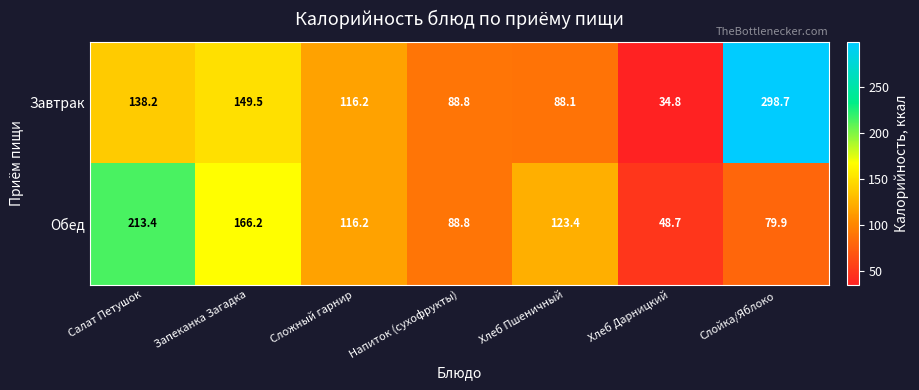

Rank the series at Хлеб Пшеничный from lowest to highest value.

Завтрак, Обед